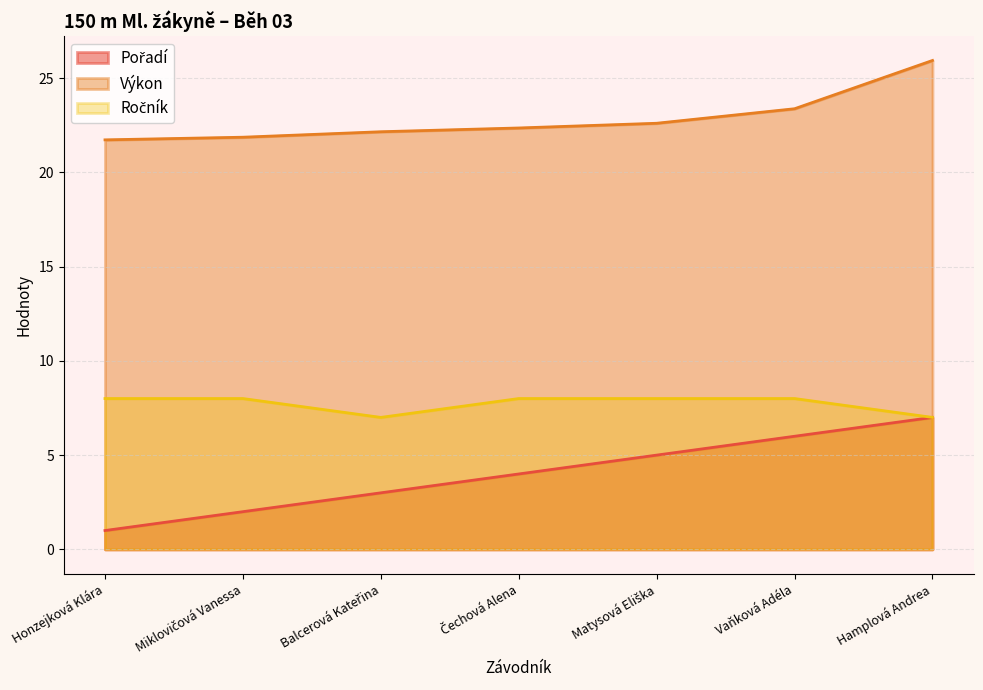

What are all the series names shown in the legend?

Pořadí, Výkon, Ročník